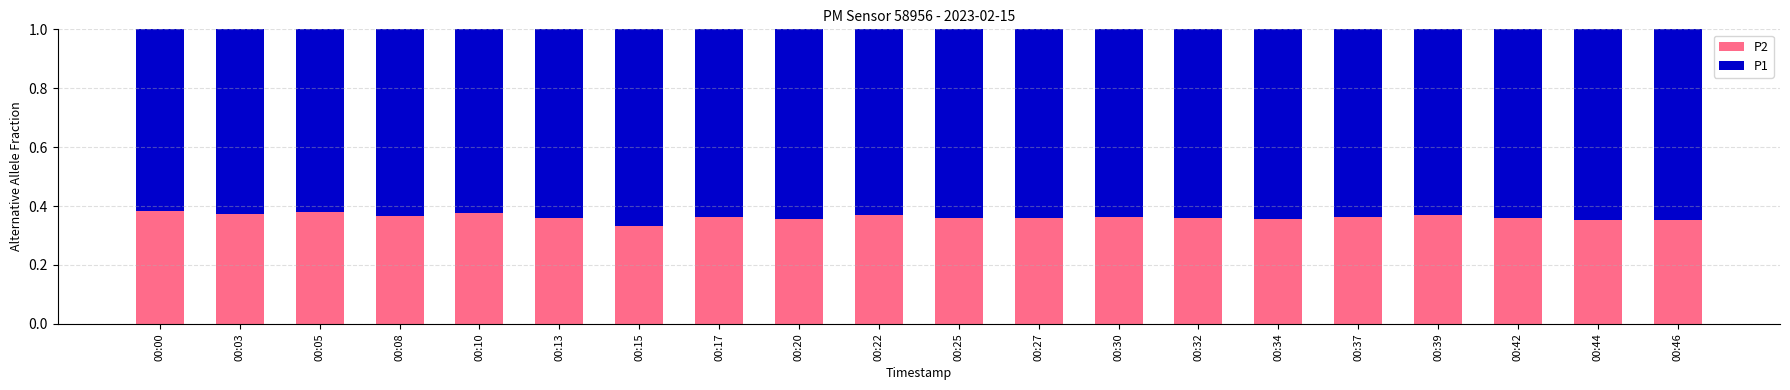

The value of P2 at 00:39 is 0.2. True or false?

False